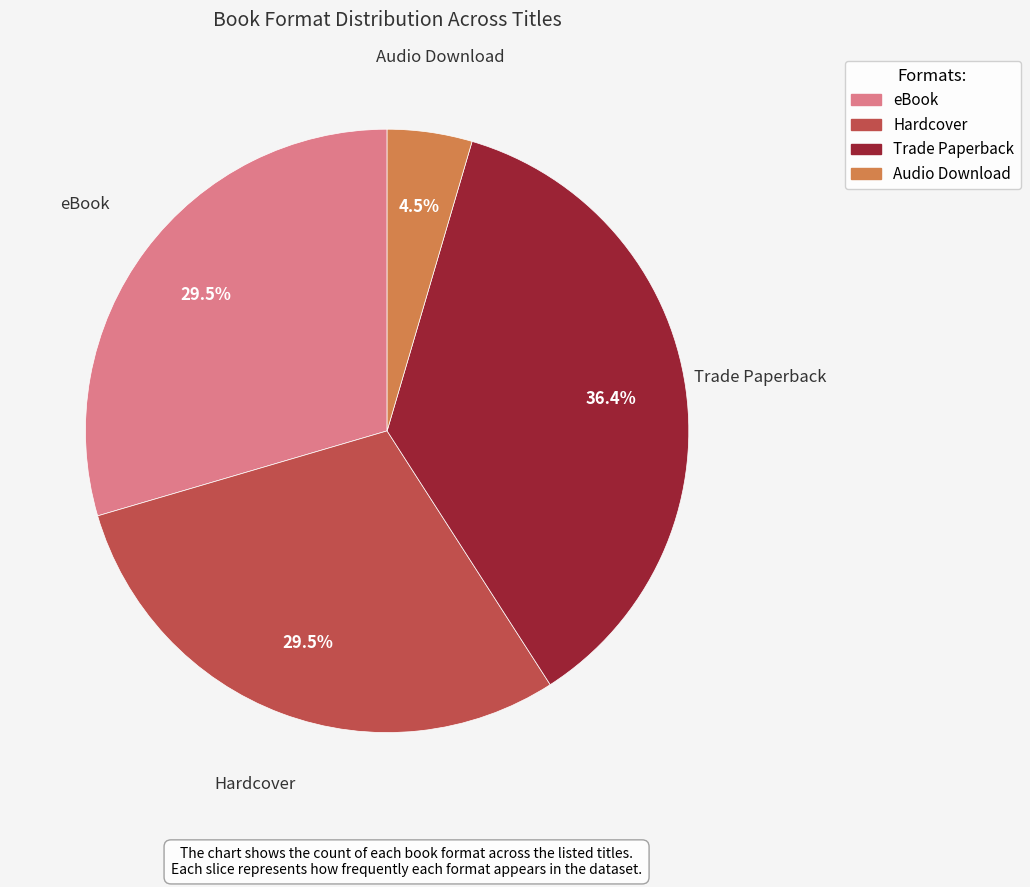

To the nearest percent, what is the difference between the largest and smallest slice percentages?

32%